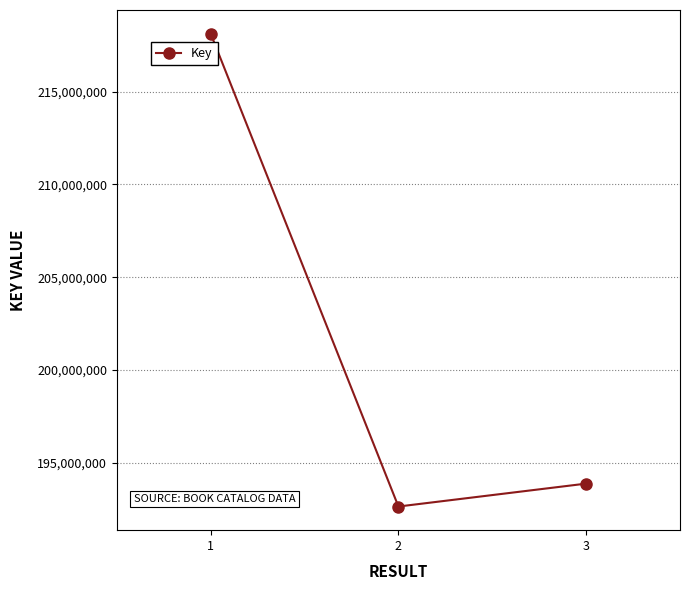

What is the sum of the values at 3 and 2?

386540877